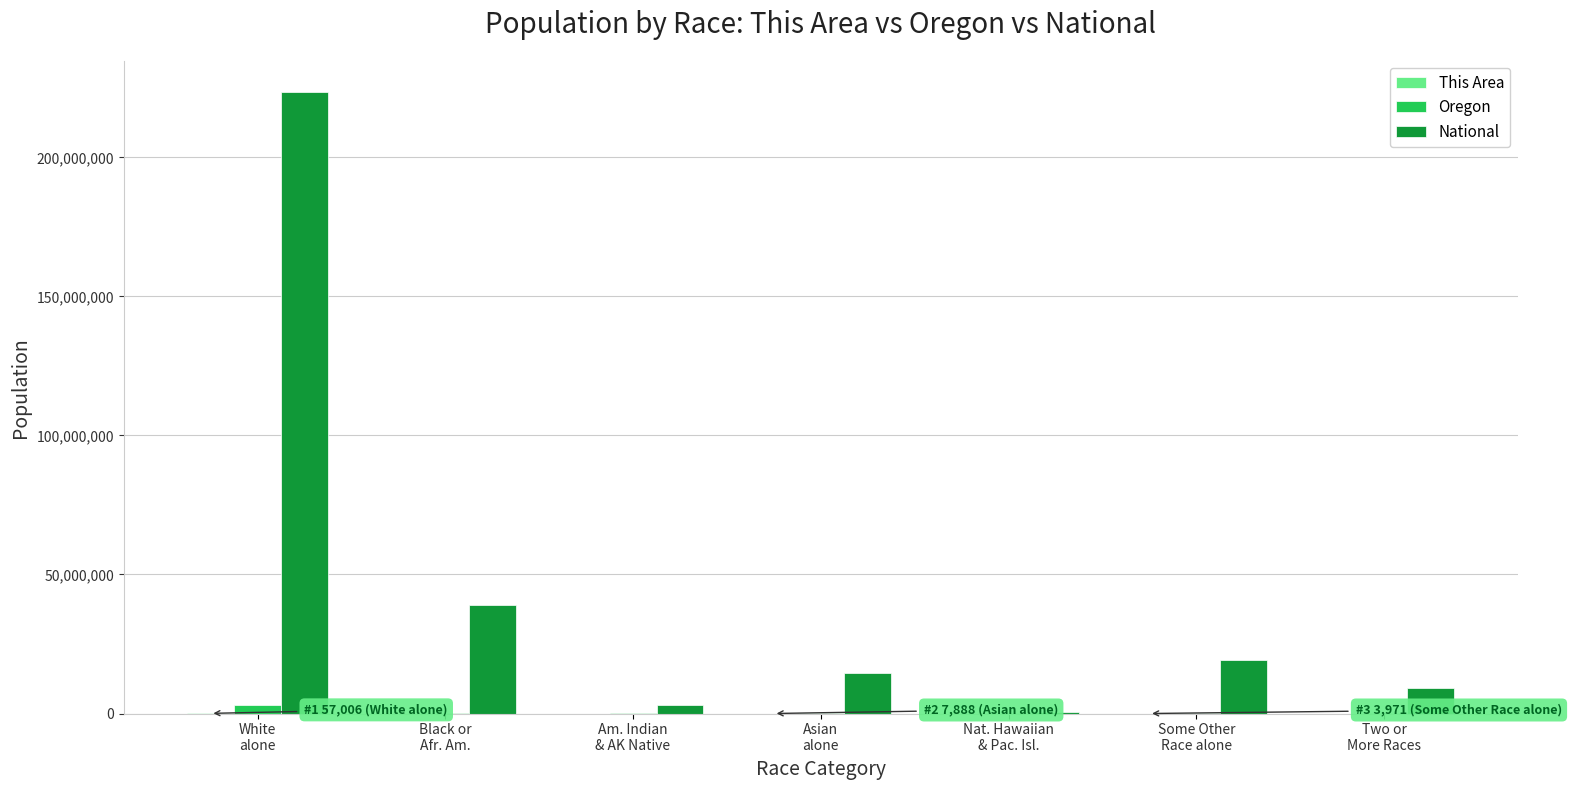

What is the spread (max minus min) of values at Some Other
Race alone?

19103397